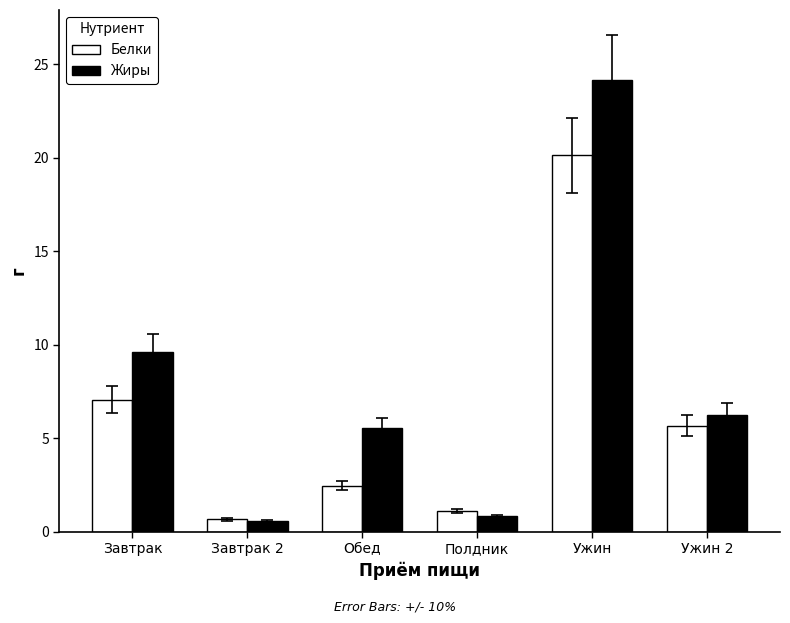

How many data points in Белки are less than 5?

3